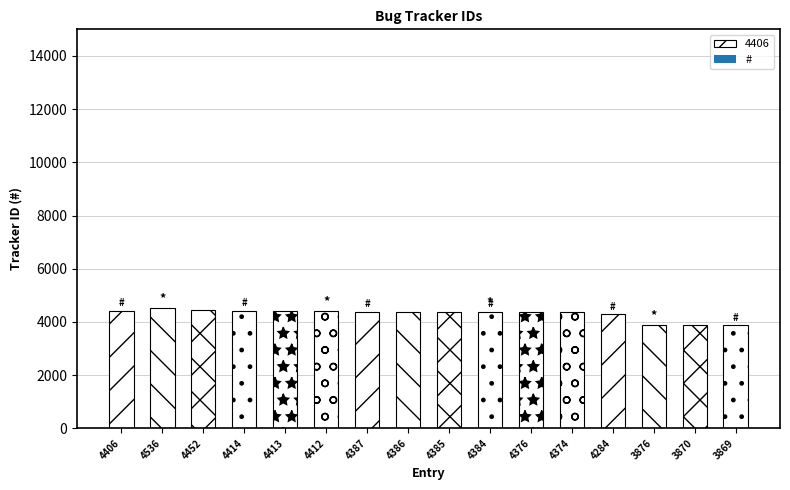

What is the approximate value at 4413?

4413